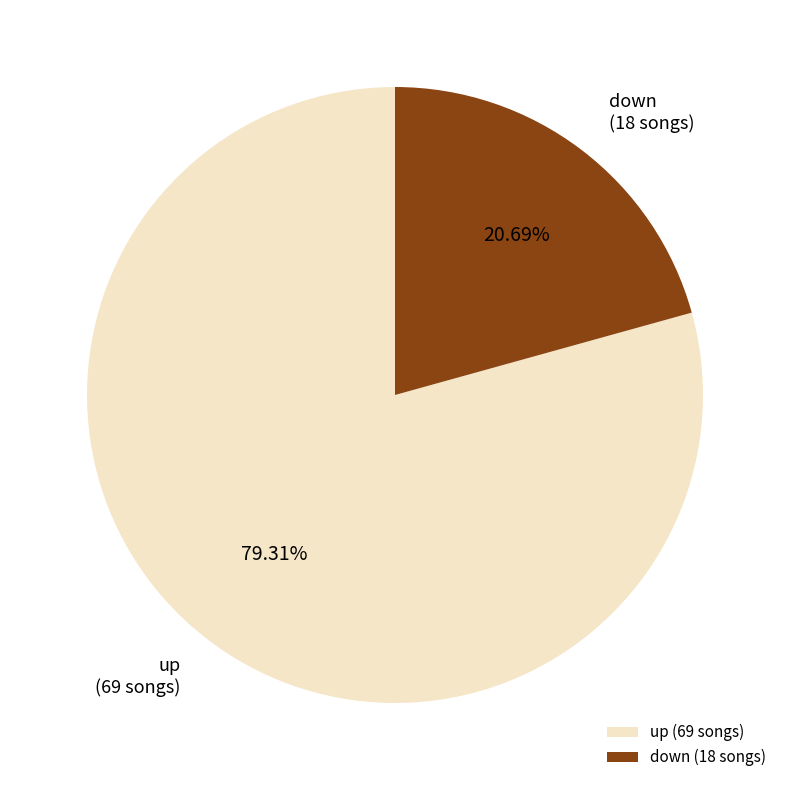

Count the number of slices in the pie.

2